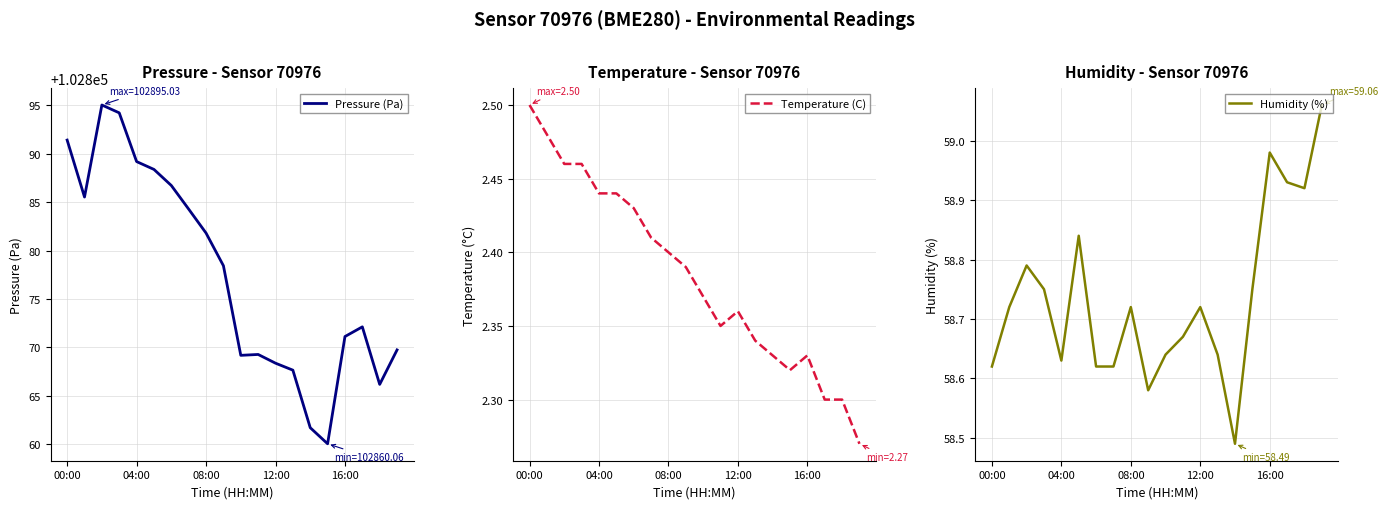

Does the chart have visible grid lines?

Yes